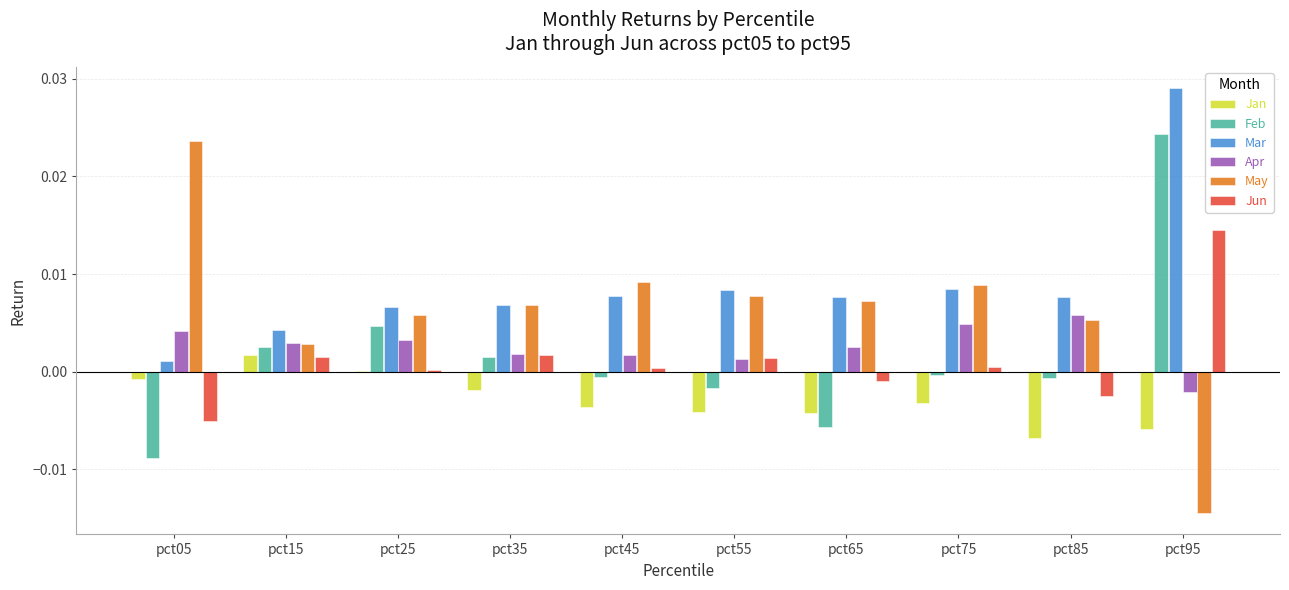

How many positive values does the May series have?

9